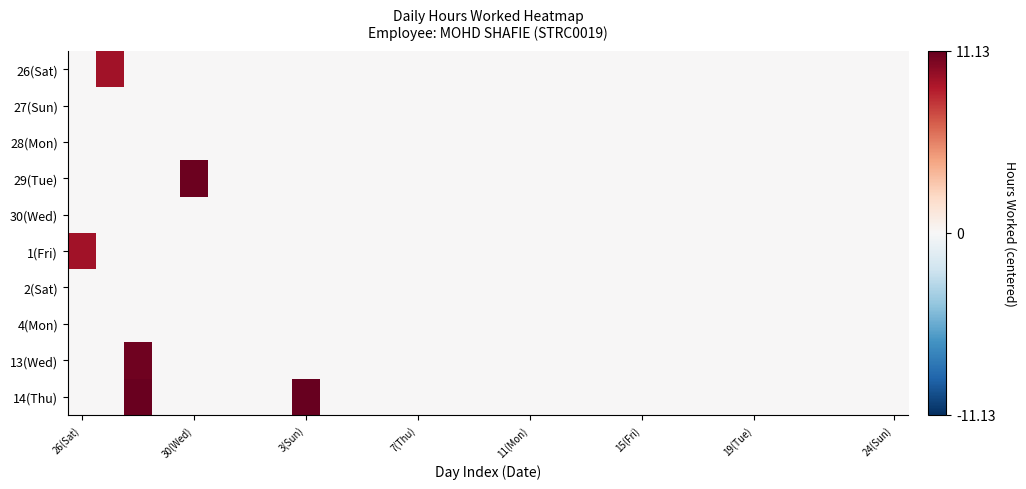

Reading right to left, extract all data points from this chart.

26(Sat): 0.0	0.0	0.0	0.0	0.0	0.0	0.0	0.0	0.0	0.0	0.0	0.0	0.0	0.0	0.0	0.0	0.0	0.0	0.0	0.0	0.0	0.0	0.0	0.0	0.0	0.0	0.0	0.0	9.3	0.0
27(Sun): 0.0	0.0	0.0	0.0	0.0	0.0	0.0	0.0	0.0	0.0	0.0	0.0	0.0	0.0	0.0	0.0	0.0	0.0	0.0	0.0	0.0	0.0	0.0	0.0	0.0	0.0	0.0	0.0	0.0	0.0
28(Mon): 0.0	0.0	0.0	0.0	0.0	0.0	0.0	0.0	0.0	0.0	0.0	0.0	0.0	0.0	0.0	0.0	0.0	0.0	0.0	0.0	0.0	0.0	0.0	0.0	0.0	0.0	0.0	0.0	0.0	0.0
29(Tue): 0.0	0.0	0.0	0.0	0.0	0.0	0.0	0.0	0.0	0.0	0.0	0.0	0.0	0.0	0.0	0.0	0.0	0.0	0.0	0.0	0.0	0.0	0.0	0.0	0.0	10.9	0.0	0.0	0.0	0.0
30(Wed): 0.0	0.0	0.0	0.0	0.0	0.0	0.0	0.0	0.0	0.0	0.0	0.0	0.0	0.0	0.0	0.0	0.0	0.0	0.0	0.0	0.0	0.0	0.0	0.0	0.0	0.0	0.0	0.0	0.0	0.0
1(Fri): 0.0	0.0	0.0	0.0	0.0	0.0	0.0	0.0	0.0	0.0	0.0	0.0	0.0	0.0	0.0	0.0	0.0	0.0	0.0	0.0	0.0	0.0	0.0	0.0	0.0	0.0	0.0	0.0	0.0	9.3
2(Sat): 0.0	0.0	0.0	0.0	0.0	0.0	0.0	0.0	0.0	0.0	0.0	0.0	0.0	0.0	0.0	0.0	0.0	0.0	0.0	0.0	0.0	0.0	0.0	0.0	0.0	0.0	0.0	0.0	0.0	0.0
4(Mon): 0.0	0.0	0.0	0.0	0.0	0.0	0.0	0.0	0.0	0.0	0.0	0.0	0.0	0.0	0.0	0.0	0.0	0.0	0.0	0.0	0.0	0.0	0.0	0.0	0.0	0.0	0.0	0.0	0.0	0.0
13(Wed): 0.0	0.0	0.0	0.0	0.0	0.0	0.0	0.0	0.0	0.0	0.0	0.0	0.0	0.0	0.0	0.0	0.0	0.0	0.0	0.0	0.0	0.0	0.0	0.0	0.0	0.0	0.0	10.8	0.0	0.0
14(Thu): 0.0	0.0	0.0	0.0	0.0	0.0	0.0	0.0	0.0	0.0	0.0	0.0	0.0	0.0	0.0	0.0	0.0	0.0	0.0	0.0	0.0	11.1	0.0	0.0	0.0	0.0	0.0	11.0	0.0	0.0